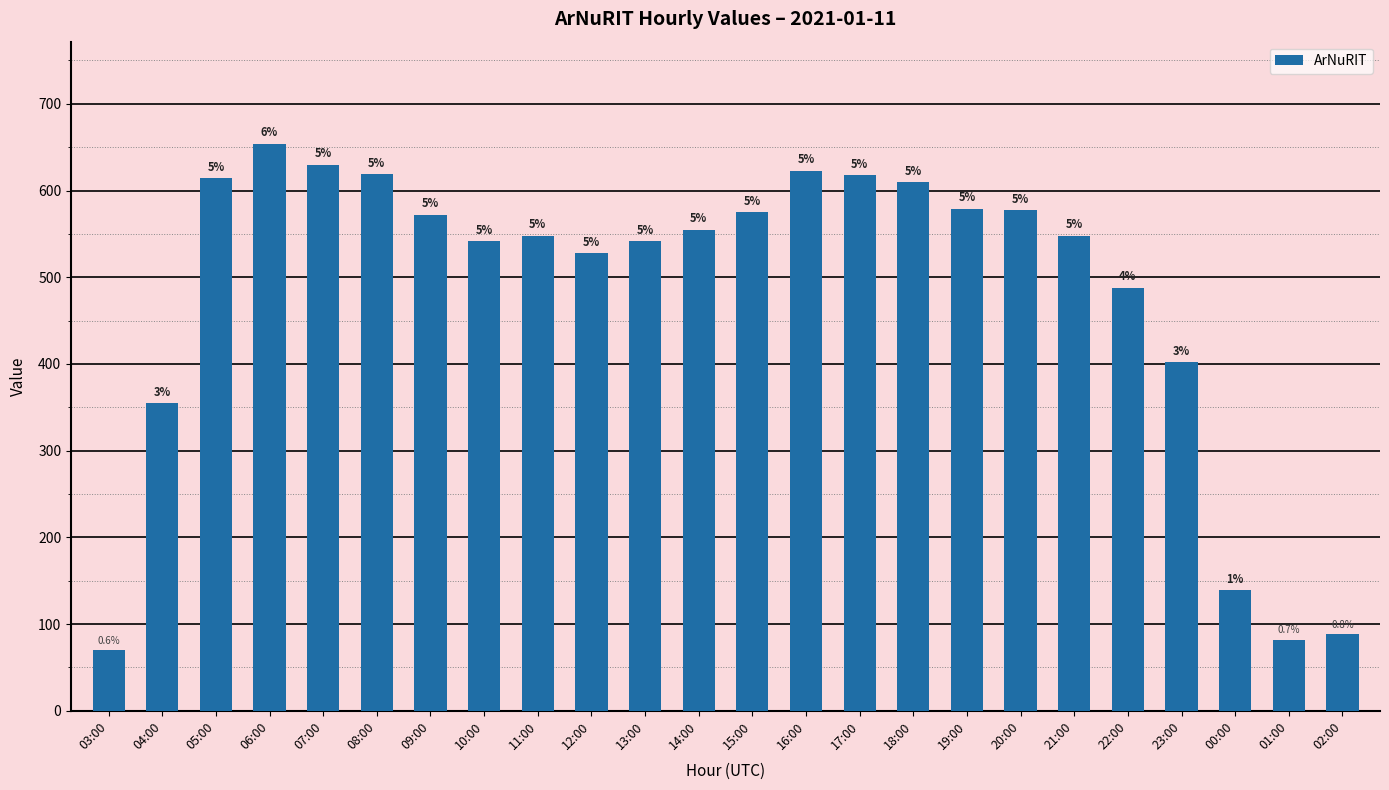

Are the bars horizontal?

No